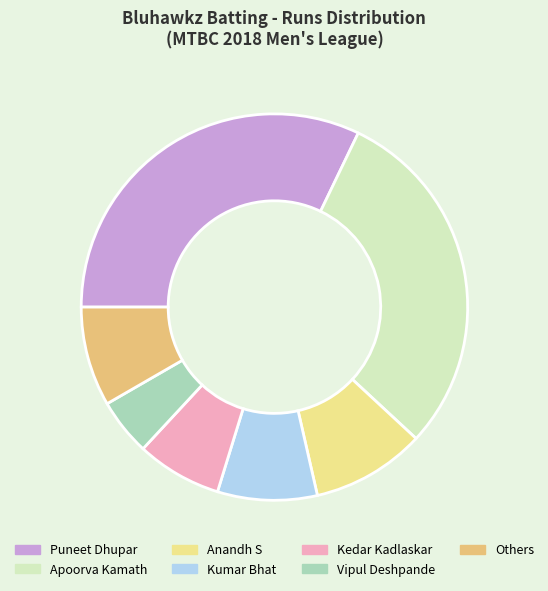

Does any single category account for the majority?

No